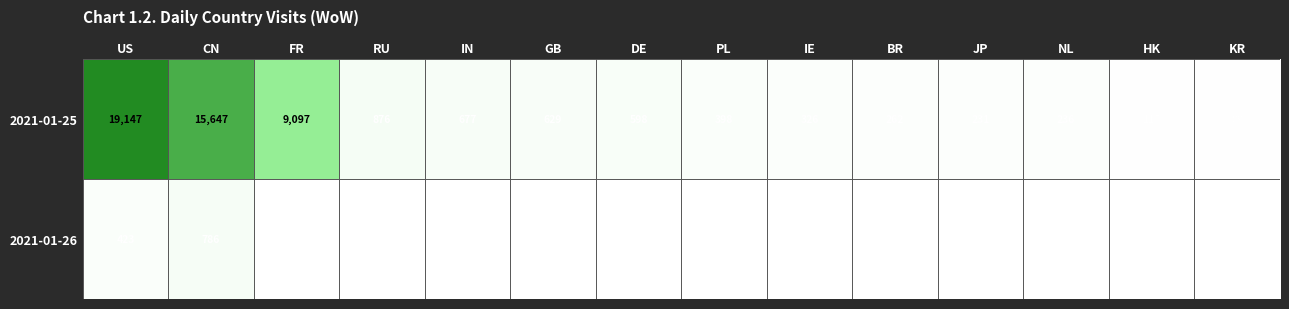

What is the maximum value shown in the chart?

19147